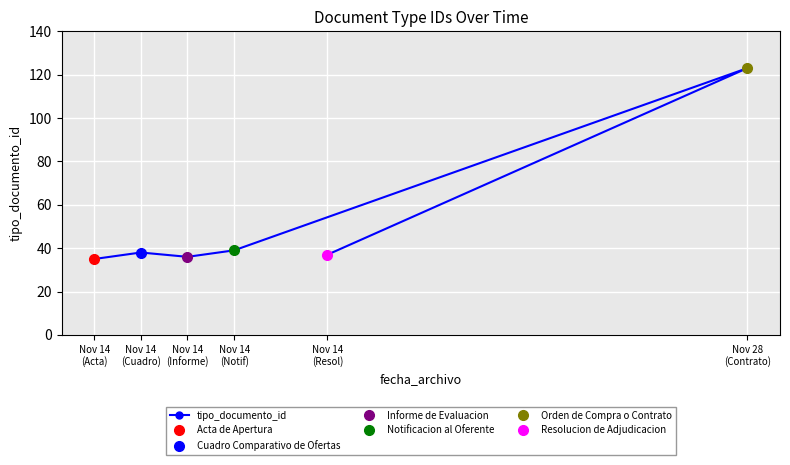

How many data points does each series have?

6